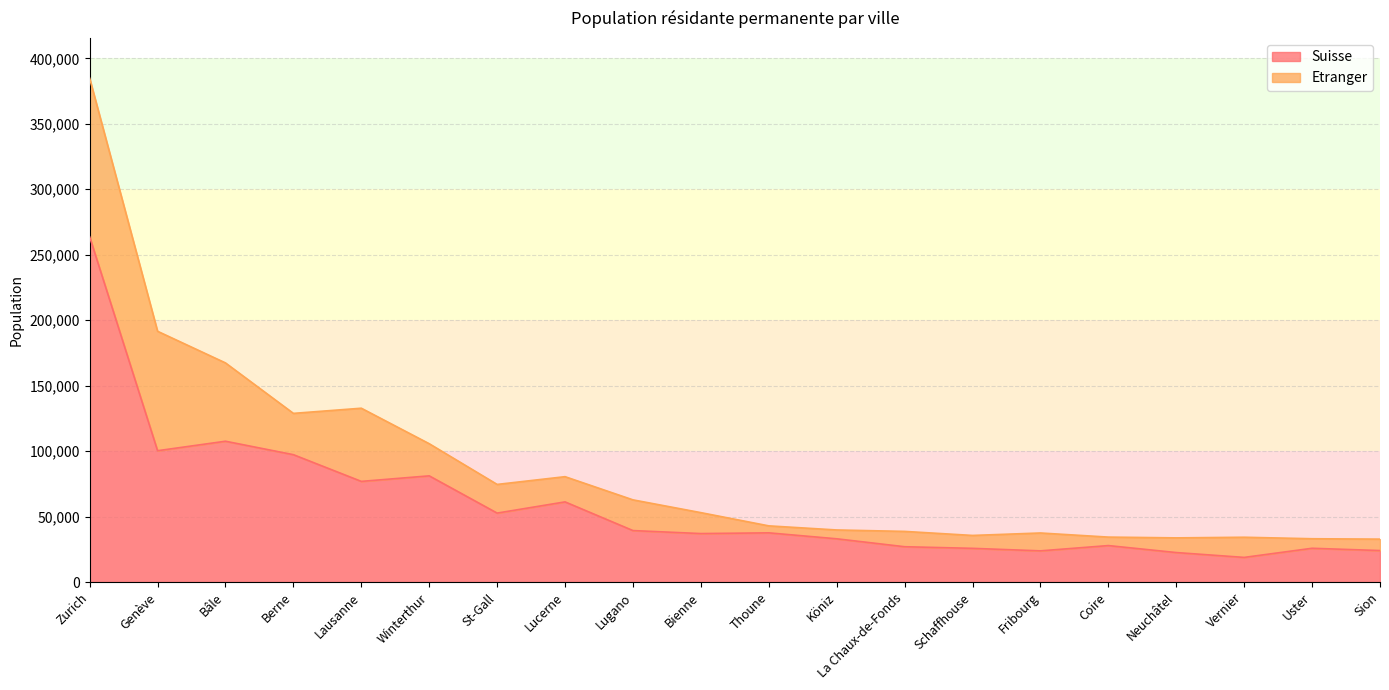

What is the value of the 14th point from the left?

25757